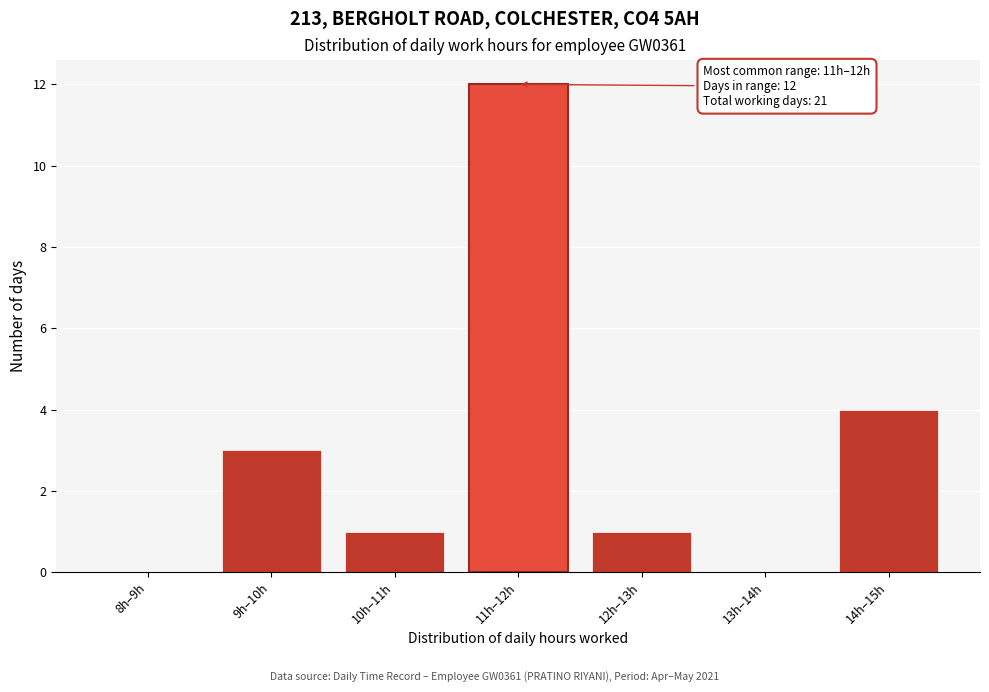

Reading left to right, list all the values displayed in this chart.

8h–9h=0	9h–10h=3	10h–11h=1	11h–12h=12	12h–13h=1	13h–14h=0	14h–15h=4